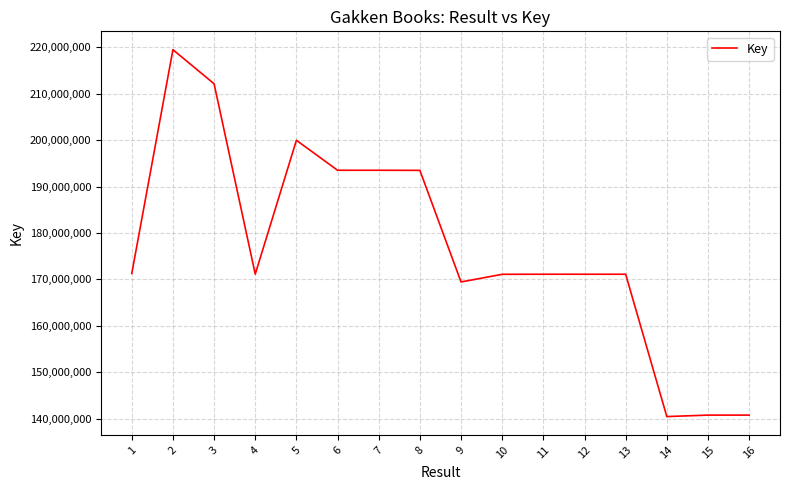

What is the change in value from 5 to 13?

-28835478